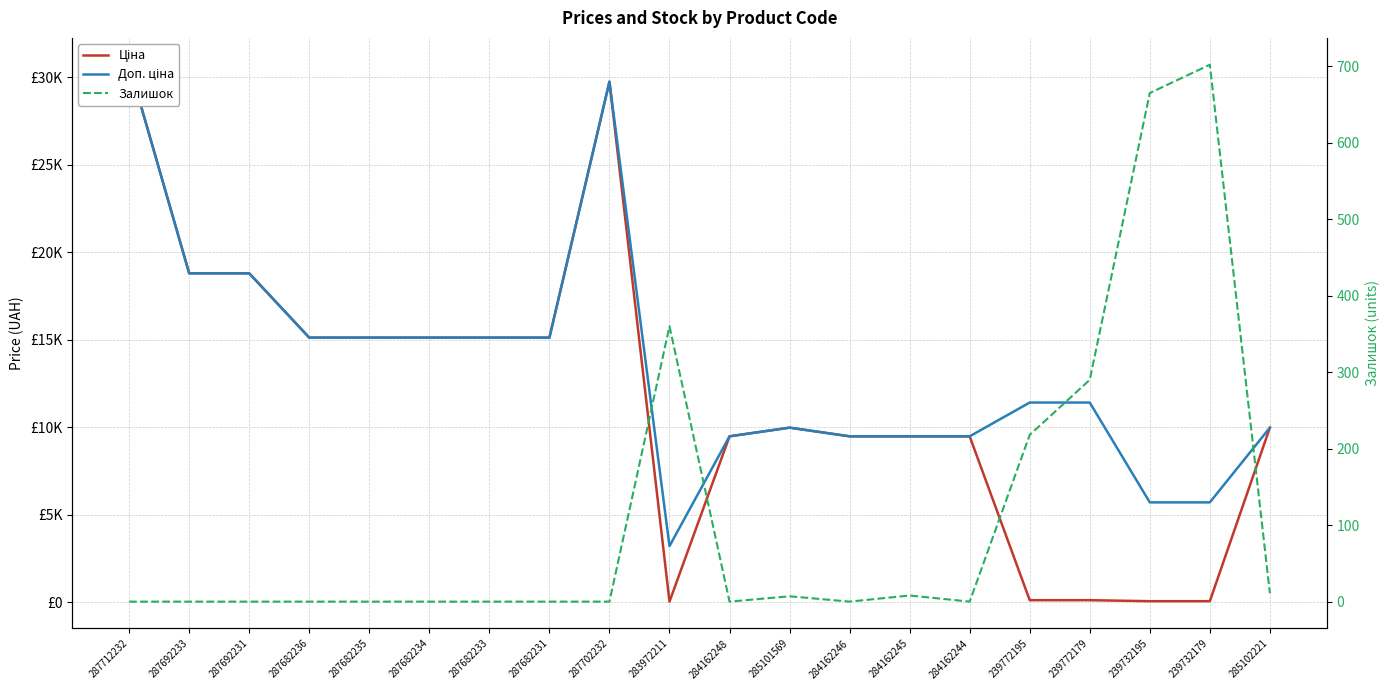

What is the sum of the Доп. ціна values at 287682233 and 239772195?

26530.0